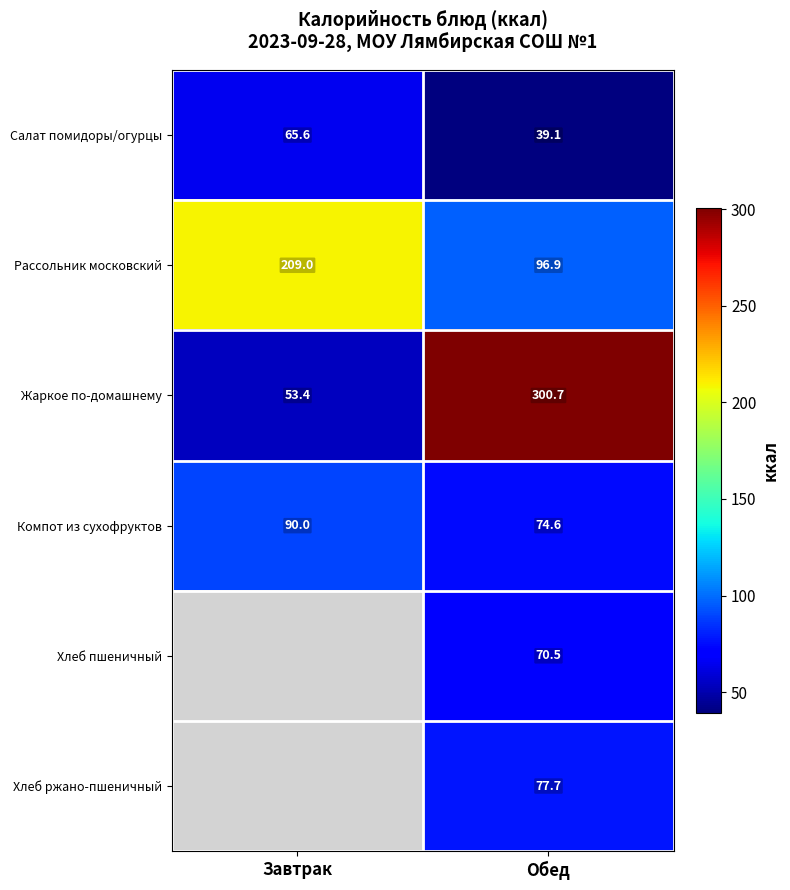

At Обед, list the series in order from largest to smallest.

Жаркое по-домашнему, Рассольник московский, Хлеб ржано-пшеничный, Компот из сухофруктов, Хлеб пшеничный, Салат помидоры/огурцы